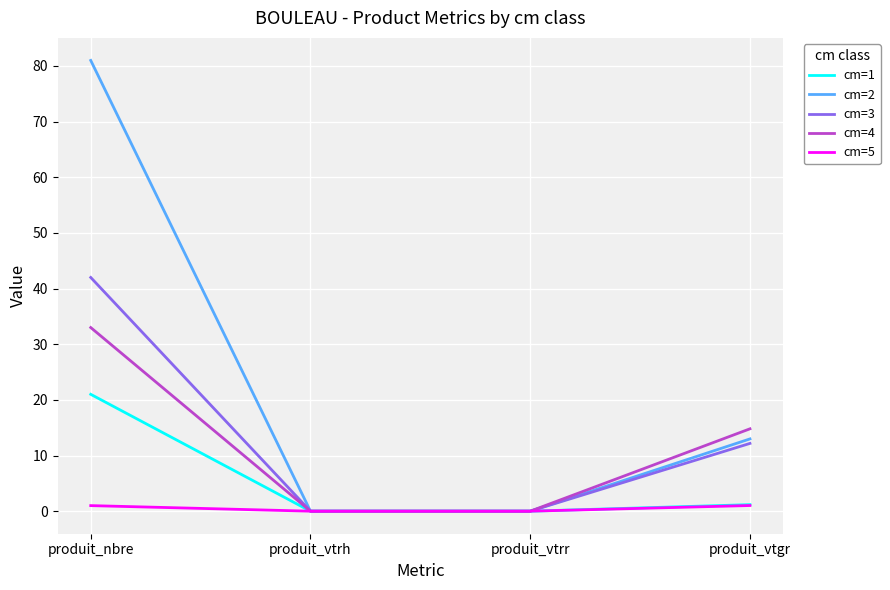

Count the number of data series in this chart.

5